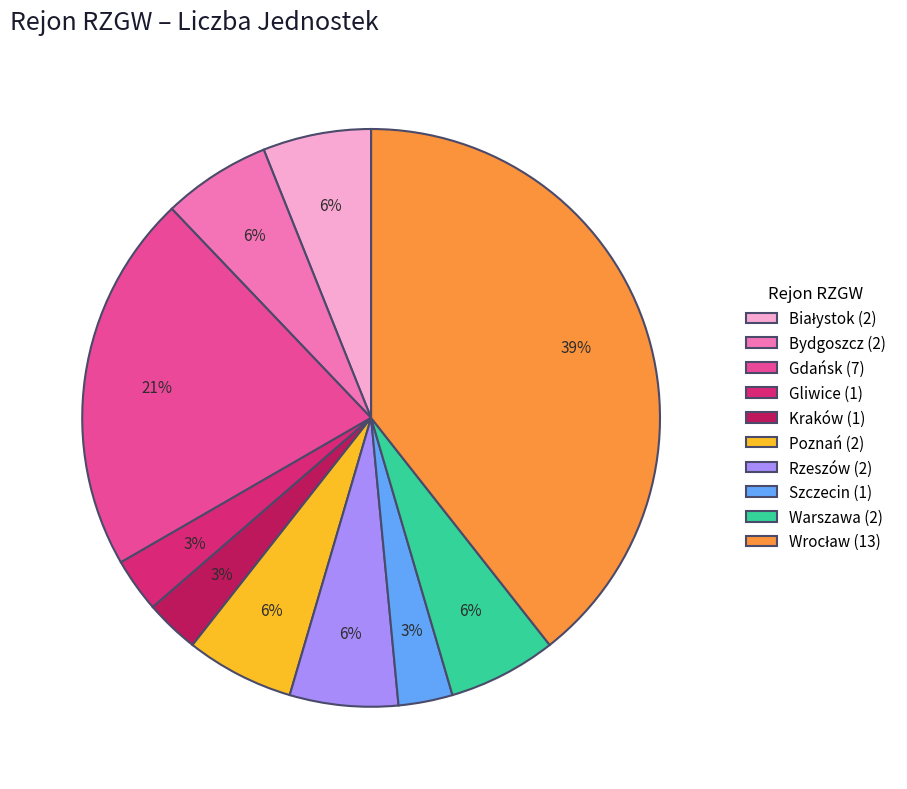

Is there any slice that represents more than half of the pie?

No